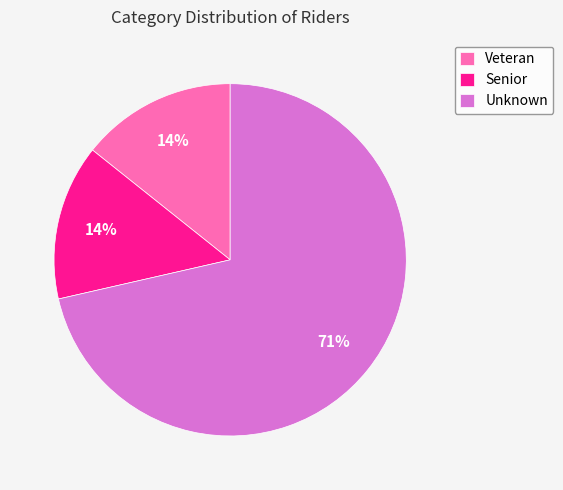

How many segments does this pie chart have?

3